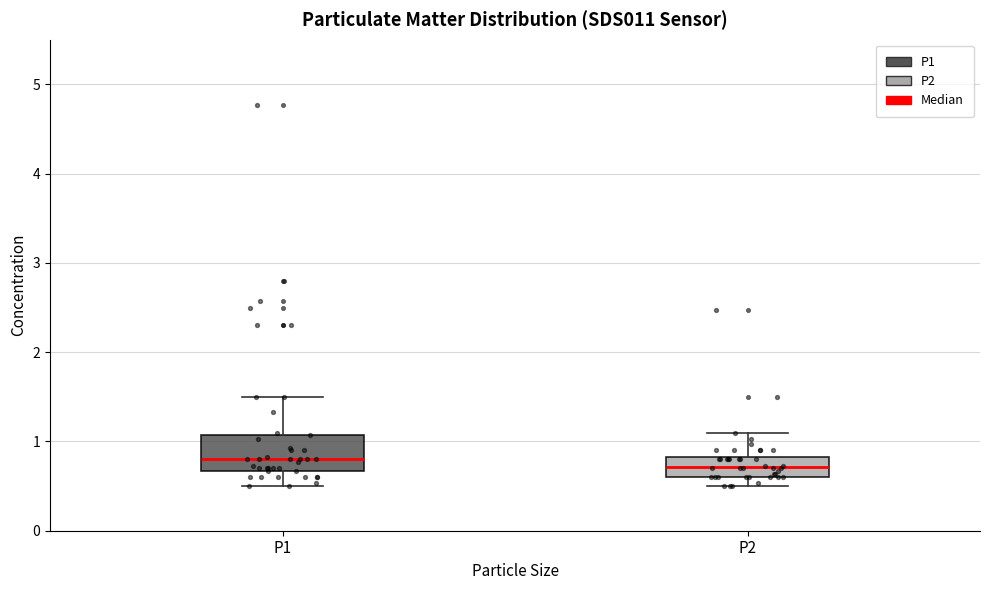

Where is the lower edge of the box for P2 on the y-axis? The values are not printed on the chart, so give them approximately, as read against the axis.

0.6